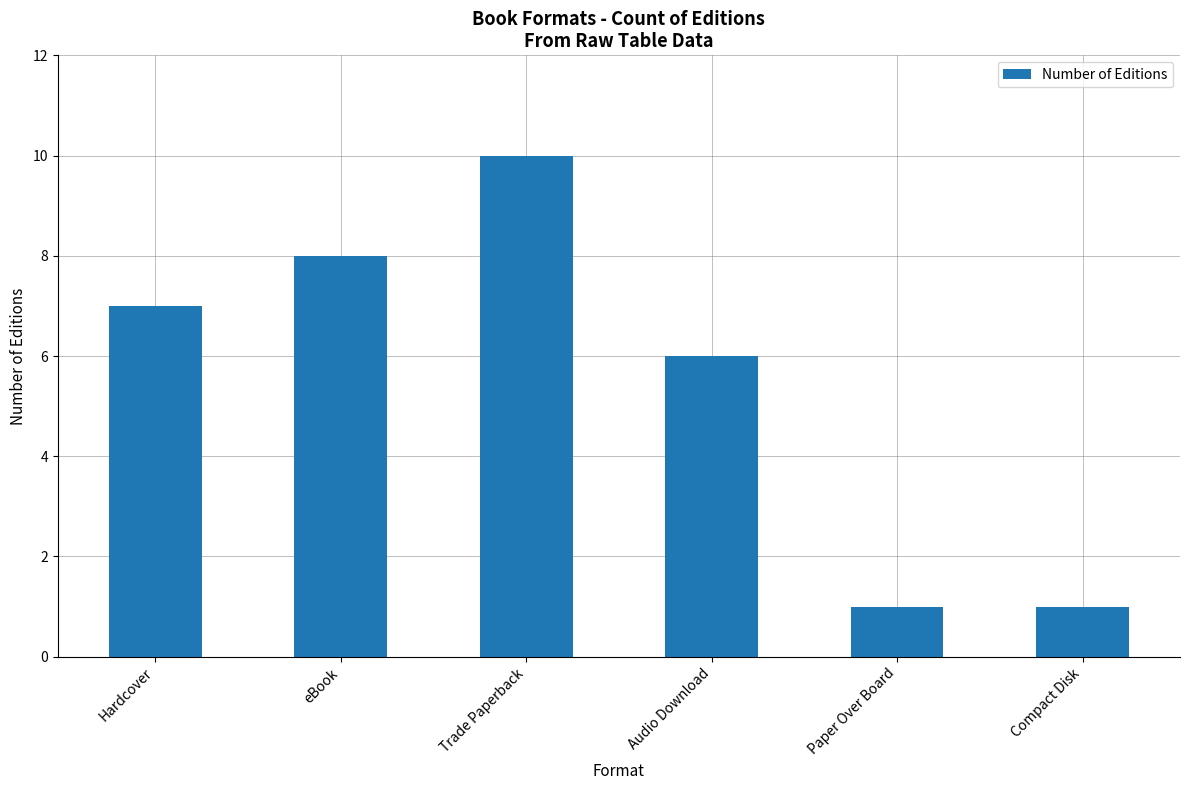

Reading right to left, extract all data points from this chart.

Compact Disk=1	Paper Over Board=1	Audio Download=6	Trade Paperback=10	eBook=8	Hardcover=7